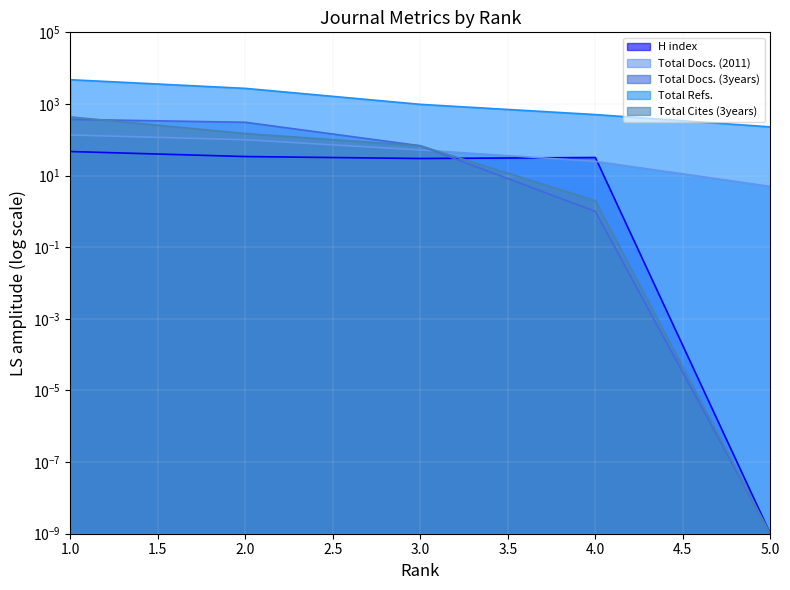

How many lines are shown in the chart?

5